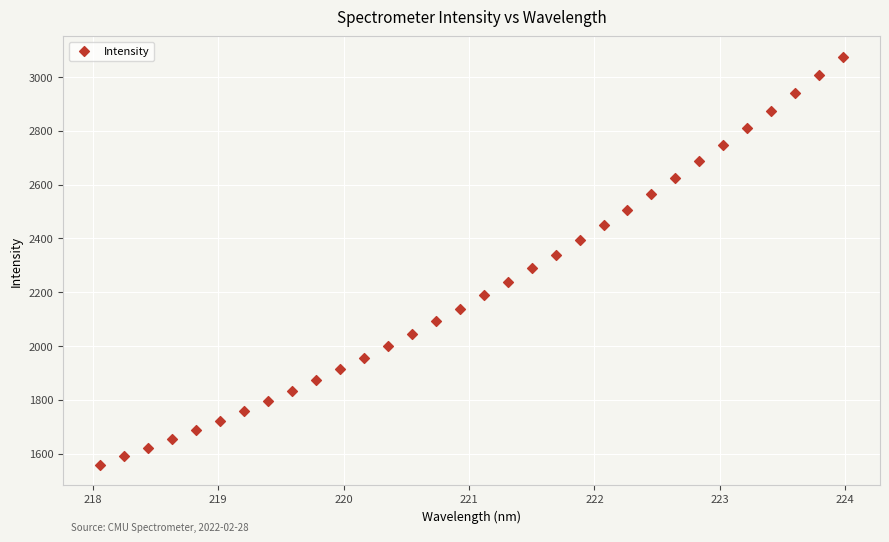

What is the range of X values (max minus min)?

5.9